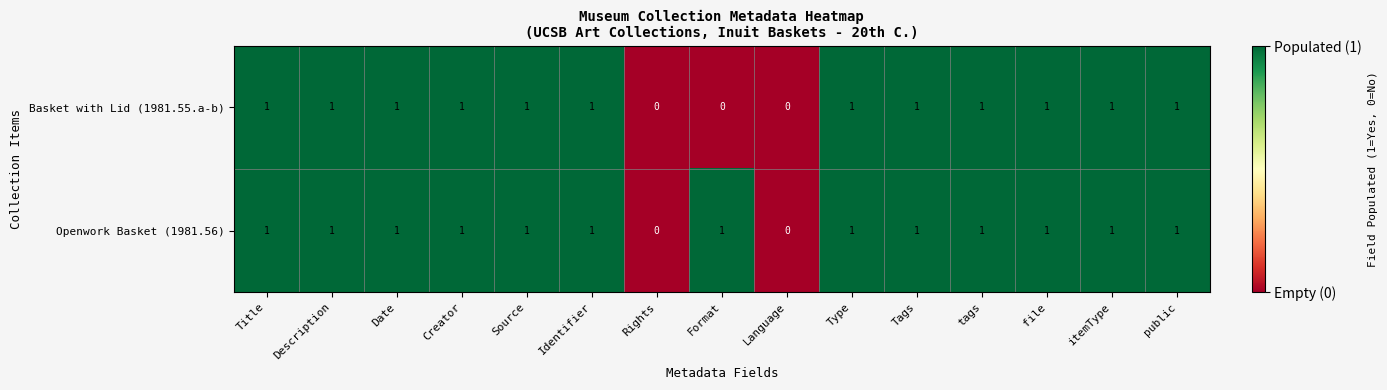

Count the Basket with Lid (1981.55.a-b) values in the range 1 to 2.

12